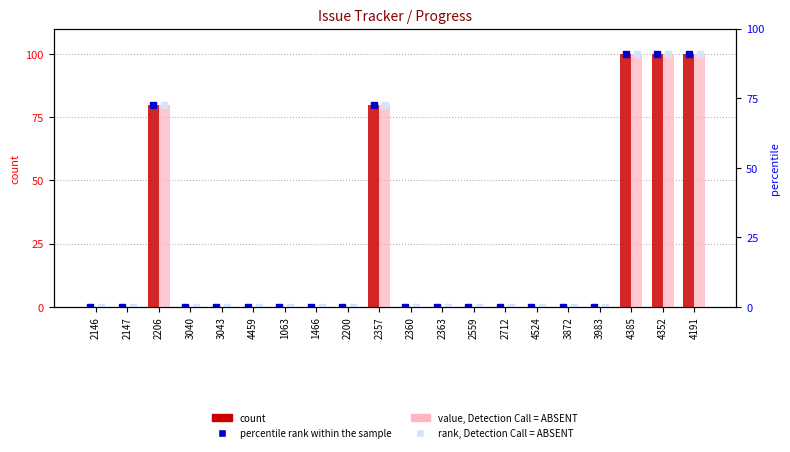

Is the value of count at 4352 greater than the value of value, Detection Call = ABSENT at 4191?

No